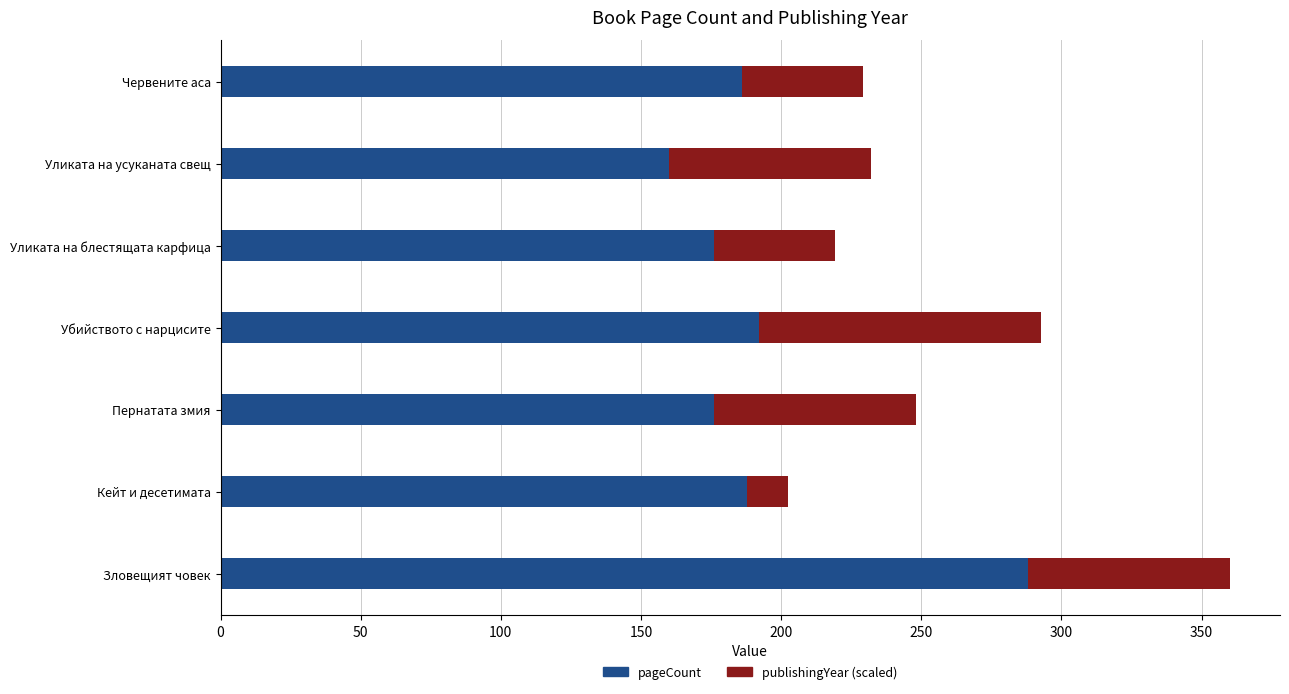

What is the total value across all series at Пернатата змия?

248.0